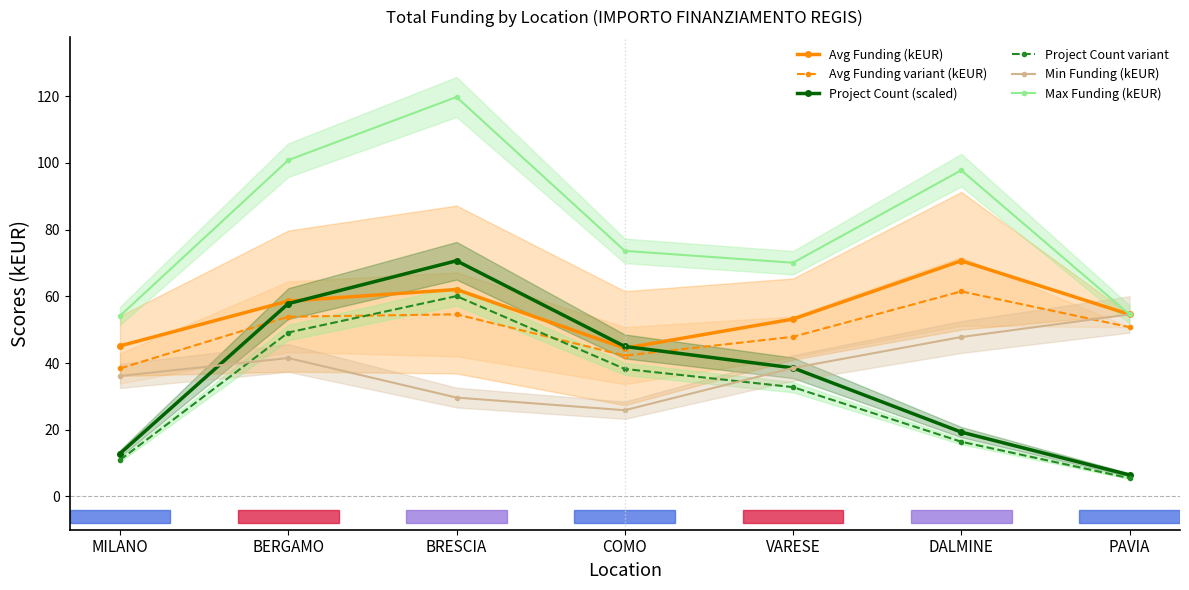

How many data points does each series have?

7